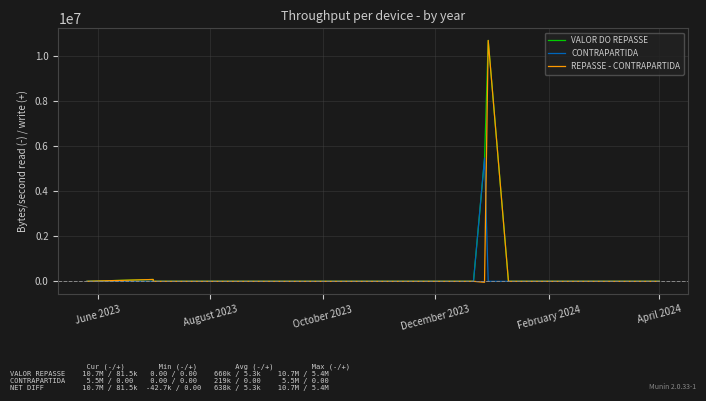

Is it true that REPASSE - CONTRAPARTIDA equals -7112689.3 at 14?

False